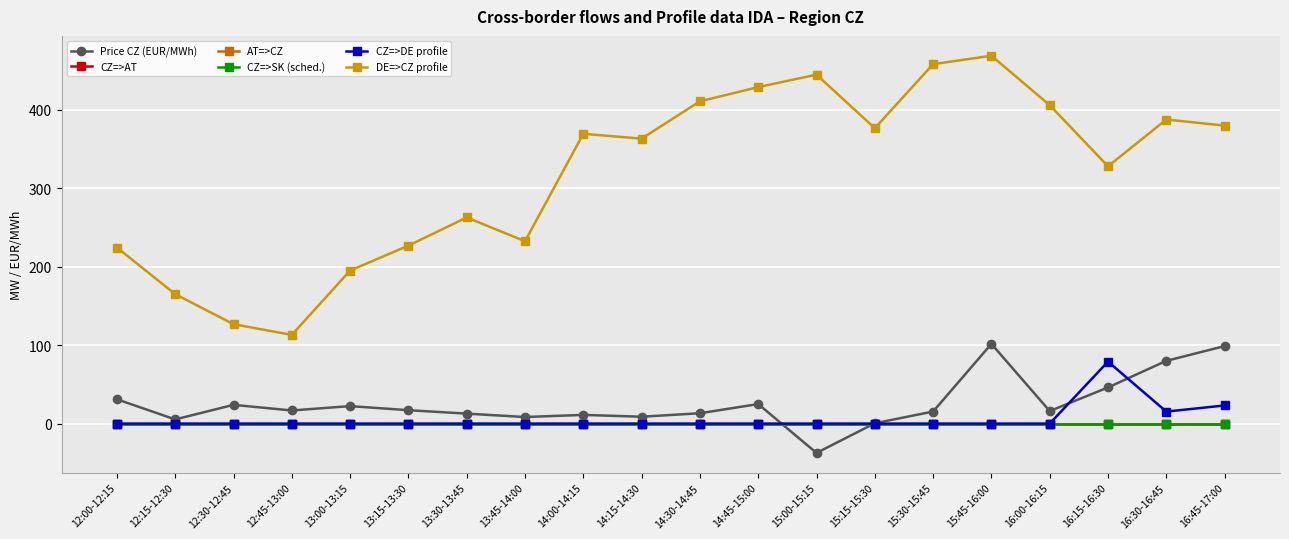

What is the difference between the maximum and minimum values in the CZ=>DE profile series?

79.0